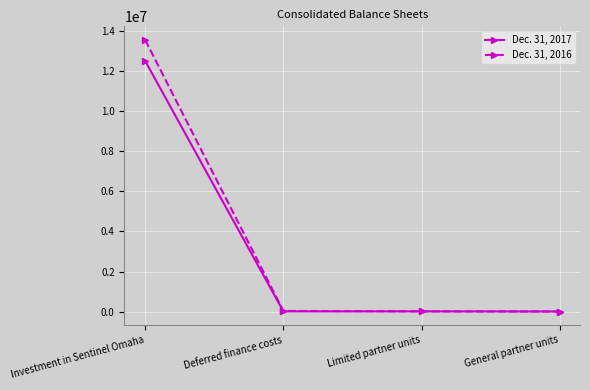

What is the label of the 1st point from the right?

General partner units